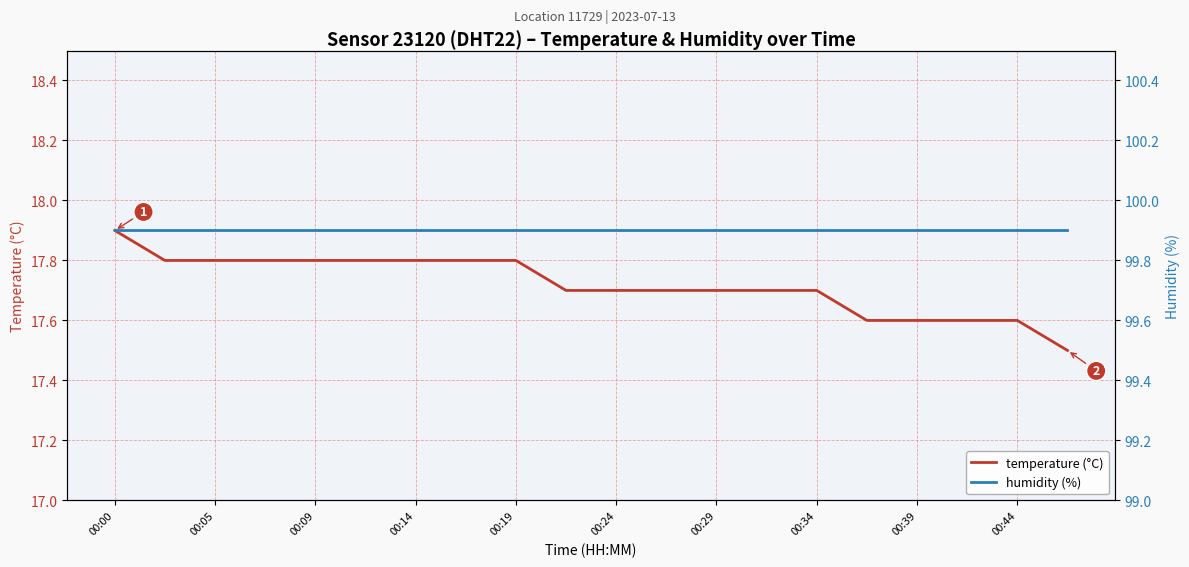

True or false: temperature (°C) and humidity (%) intersect in this chart.

False